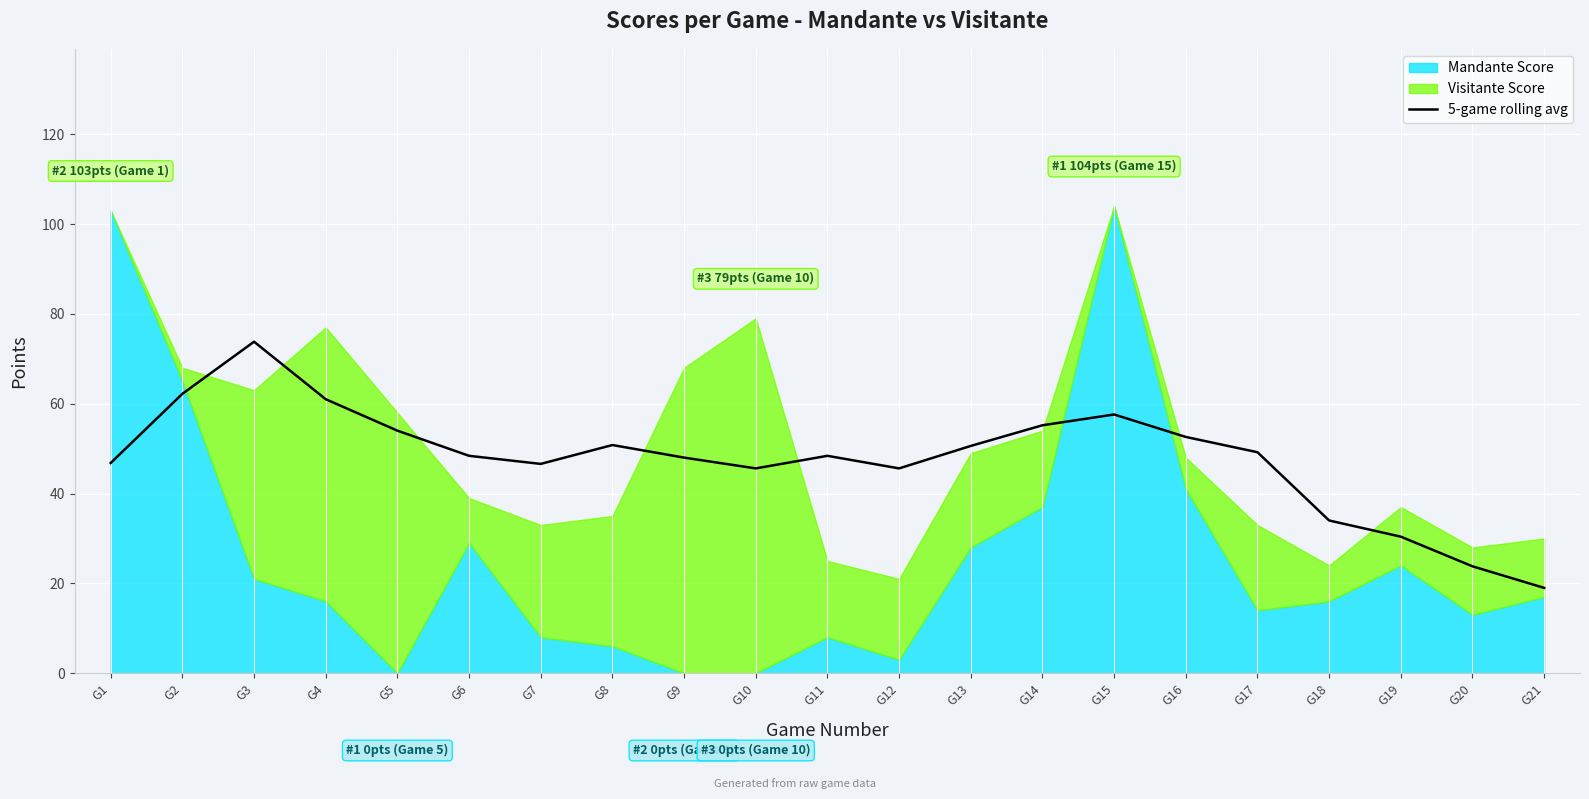

True or false: the data shows 50.6 at G13.

True